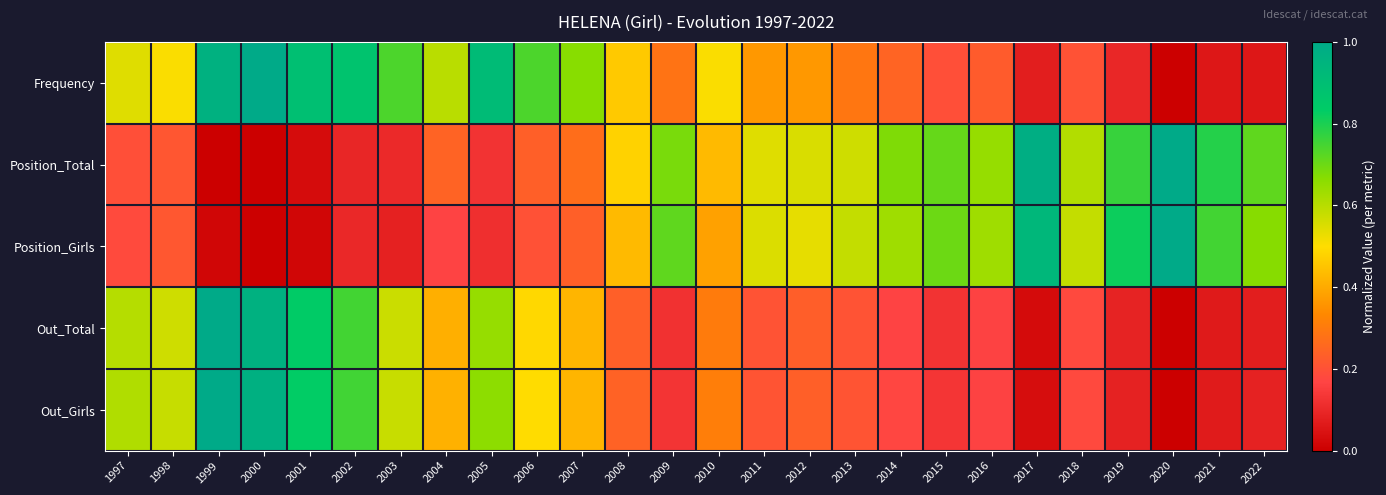

How many distinct data groups are displayed?

5